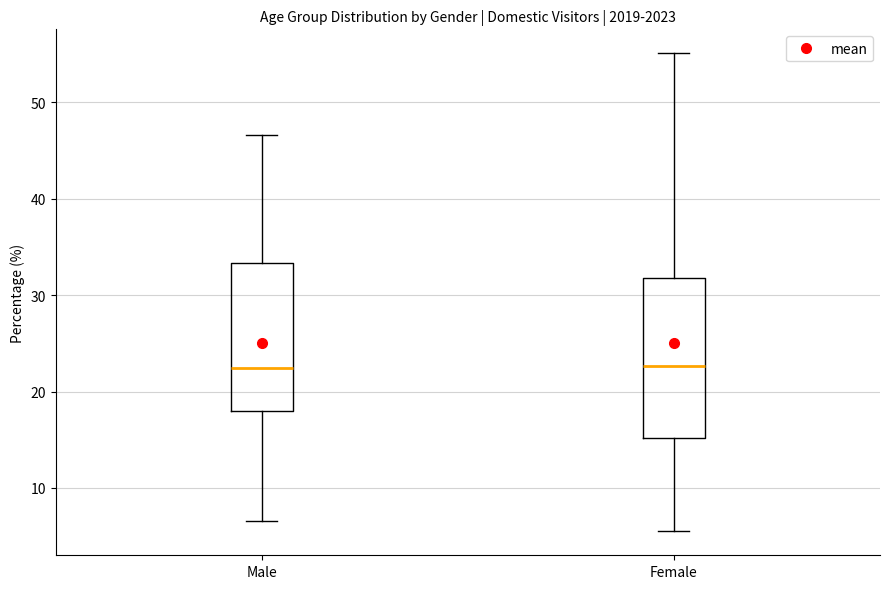

Reading left to right, read every box against the y-axis: the position of its median line, the range the box covers, and the ends of its whiskers. The values are not printed on the chart, so give them approximately, as read against the axis.

Male: median 22, box 18 to 33, whiskers 7 to 47
Female: median 23, box 15 to 32, whiskers 6 to 55